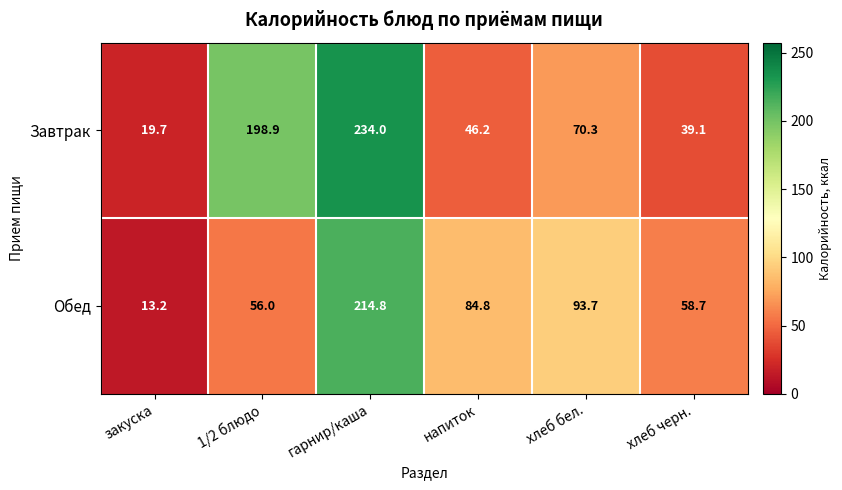

Which category has the lowest value in the Обед series?

закуска